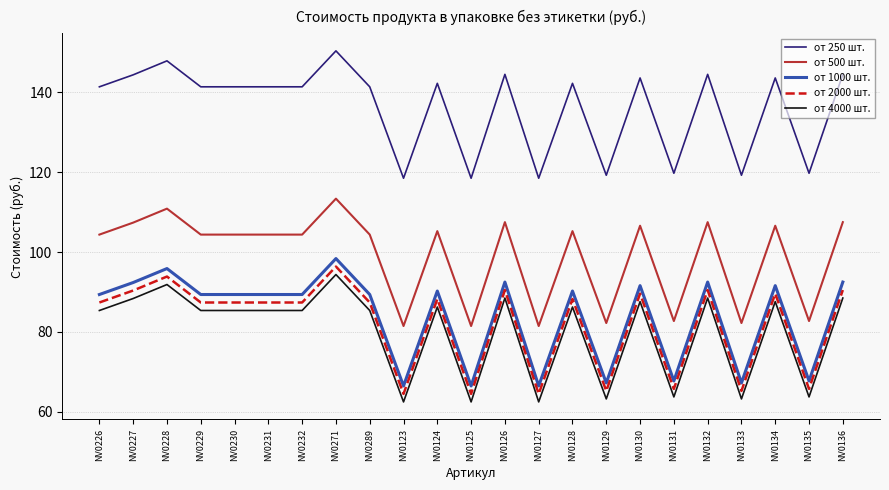

What is the difference between the highest and lowest values at NV0136?

56.0